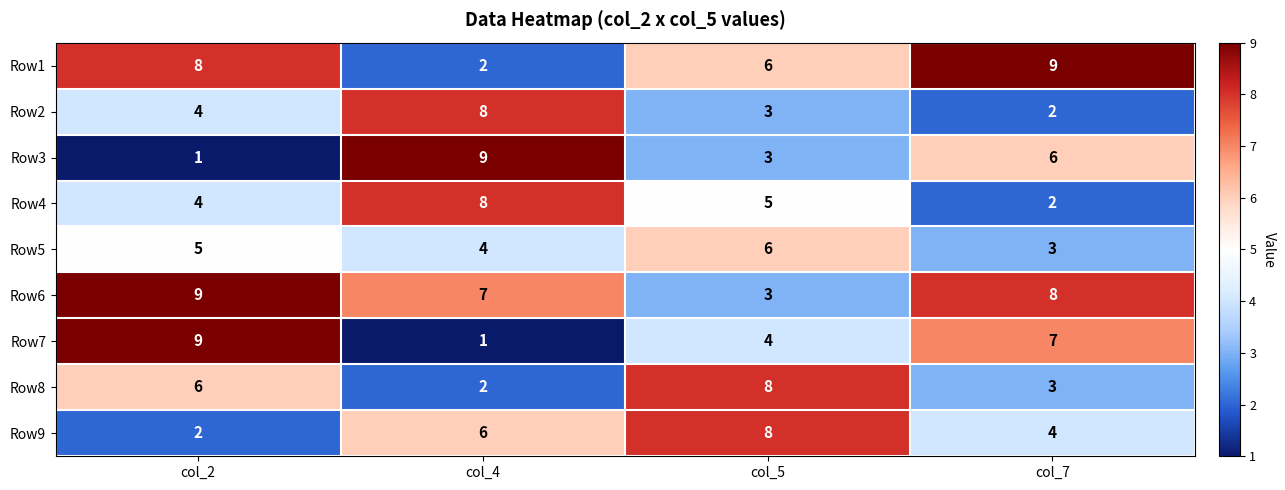

List the labels in order of Row5 value, largest first.

col_5, col_2, col_4, col_7